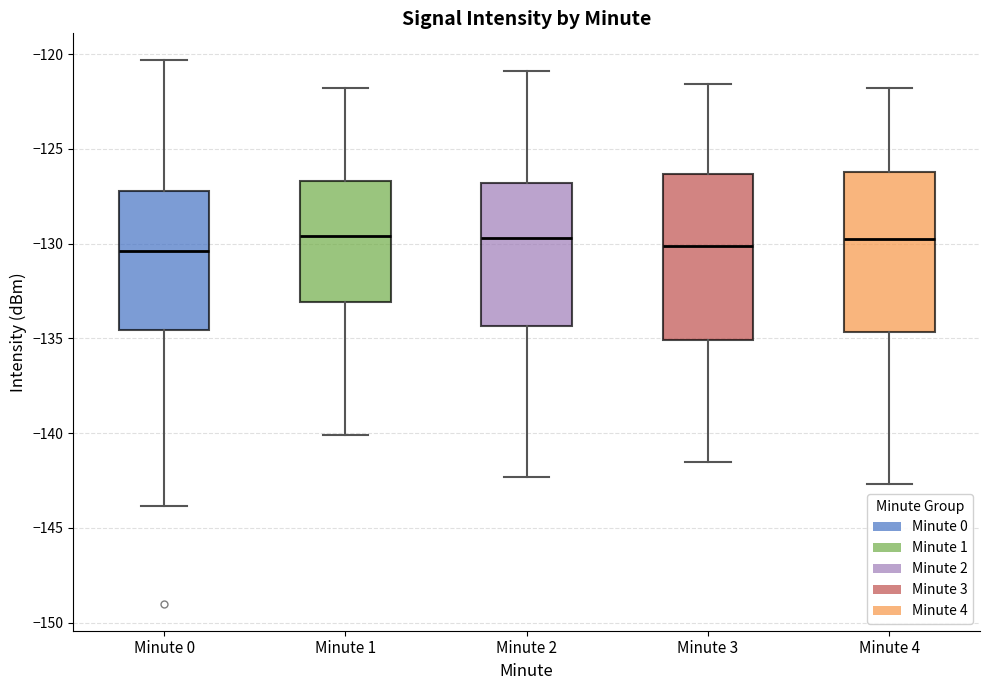

Reading left to right, read every box against the y-axis: the position of its median line, the range the box covers, and the ends of its whiskers. The values are not printed on the chart, so give them approximately, as read against the axis.

Minute 0: median -130.5, box -134.5 to -127.0, whiskers -144.0 to -120.5
Minute 1: median -129.5, box -133.0 to -126.5, whiskers -140.0 to -122.0
Minute 2: median -129.5, box -134.5 to -127.0, whiskers -142.5 to -121.0
Minute 3: median -130.0, box -135.0 to -126.5, whiskers -141.5 to -121.5
Minute 4: median -129.5, box -134.5 to -126.0, whiskers -142.5 to -122.0